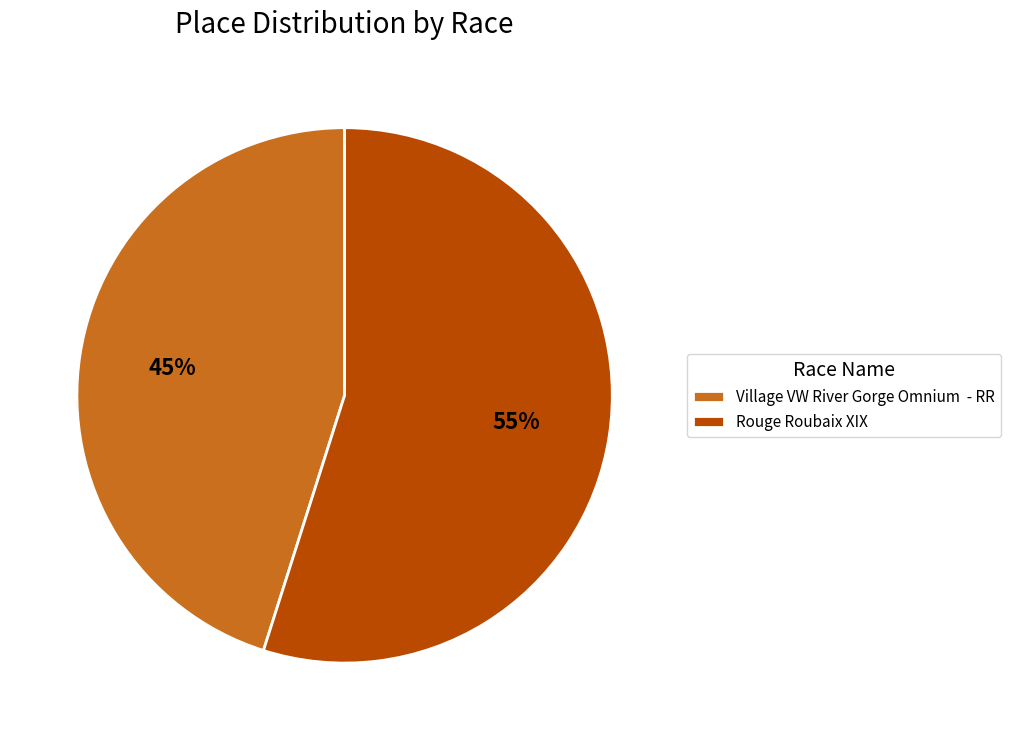

Rank the categories by value from lowest to highest.

Village VW River Gorge Omnium - RR, Rouge Roubaix XIX